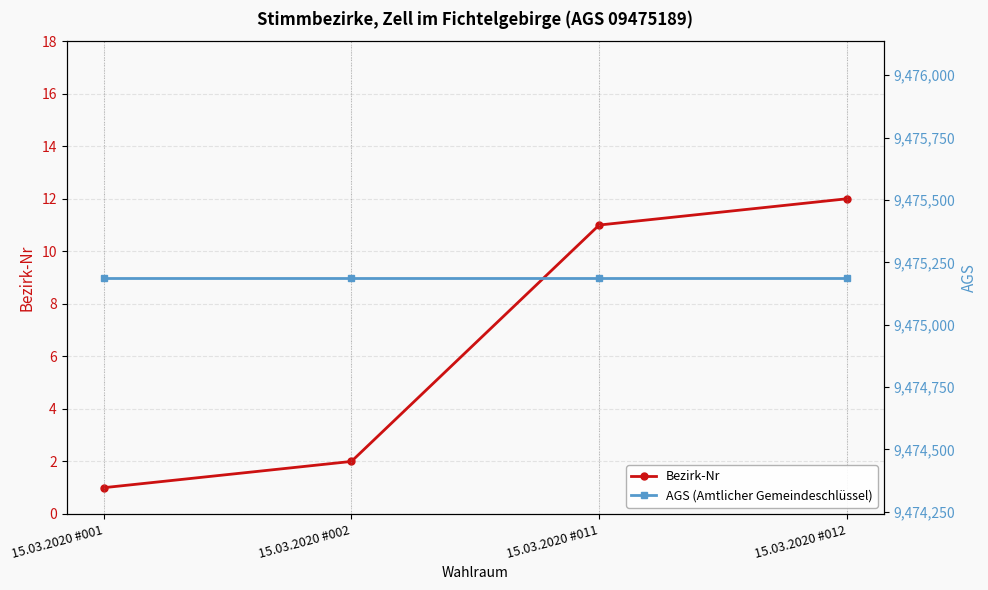

Which series has the largest total across all categories?

AGS (Amtlicher Gemeindeschlüssel)